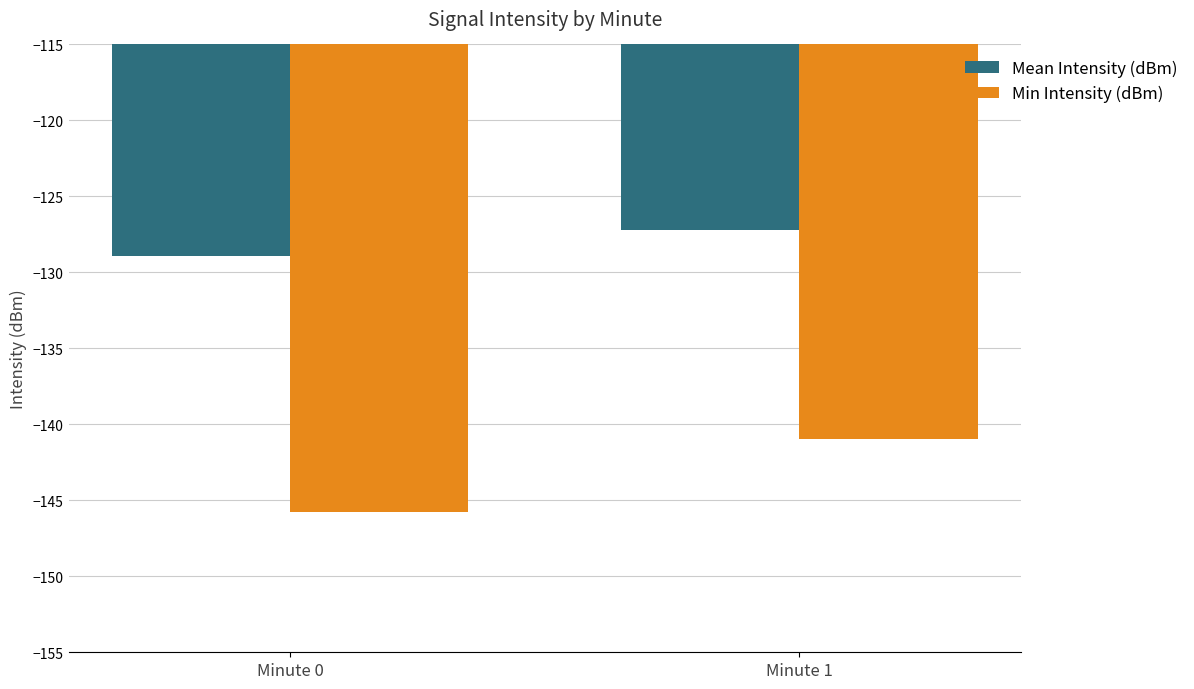

Rank the series by their maximum value, from highest to lowest.

Mean Intensity (dBm), Min Intensity (dBm)